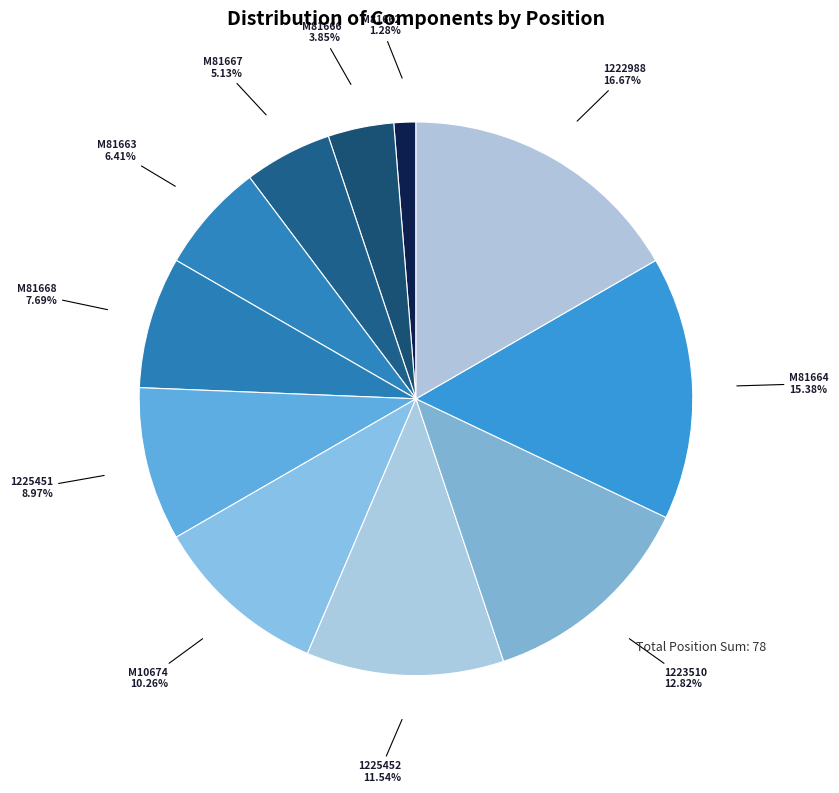

Which slice is the smallest?

M81662